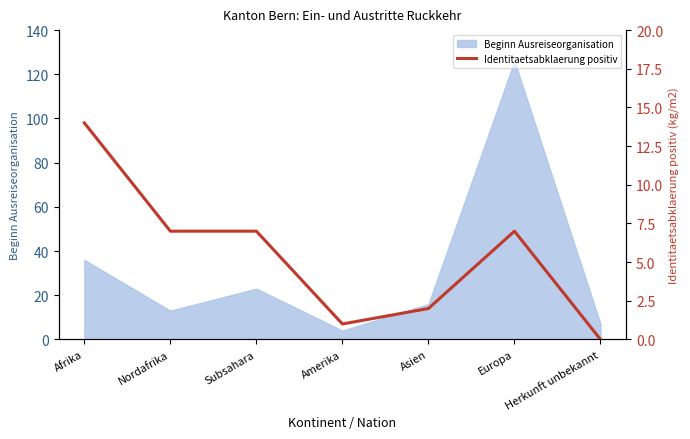

True or false: there are more than 2 points higher than both neighbors.

False